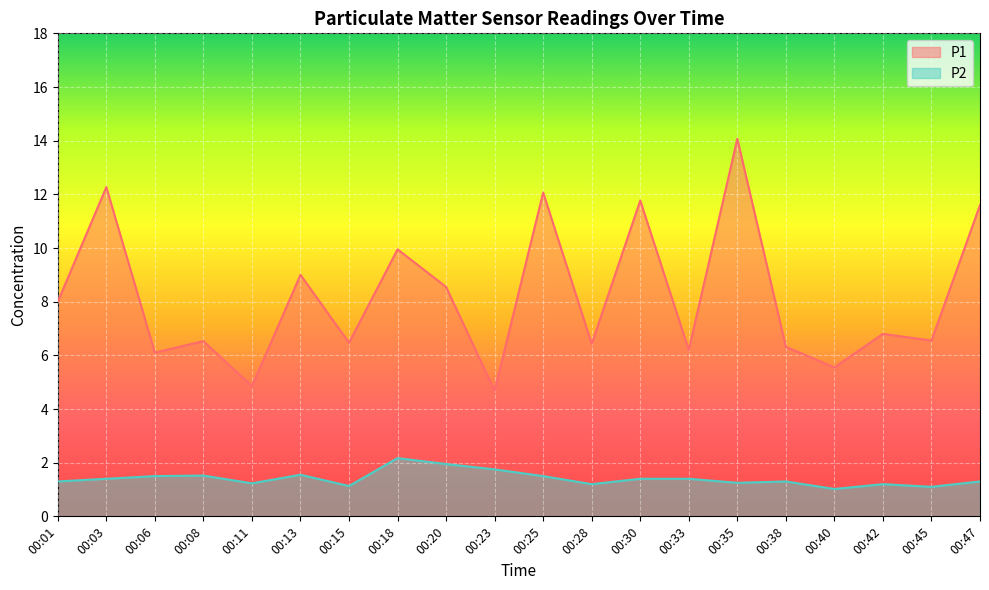

List the series in order of their peak value, highest first.

P1, P2